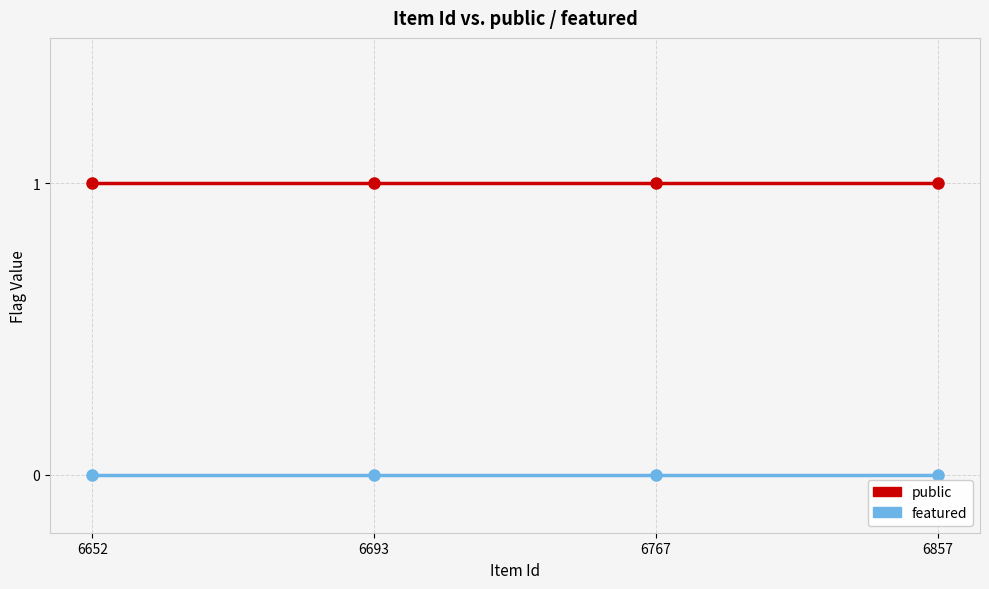

Rank the series by their average value, from highest to lowest.

public, featured